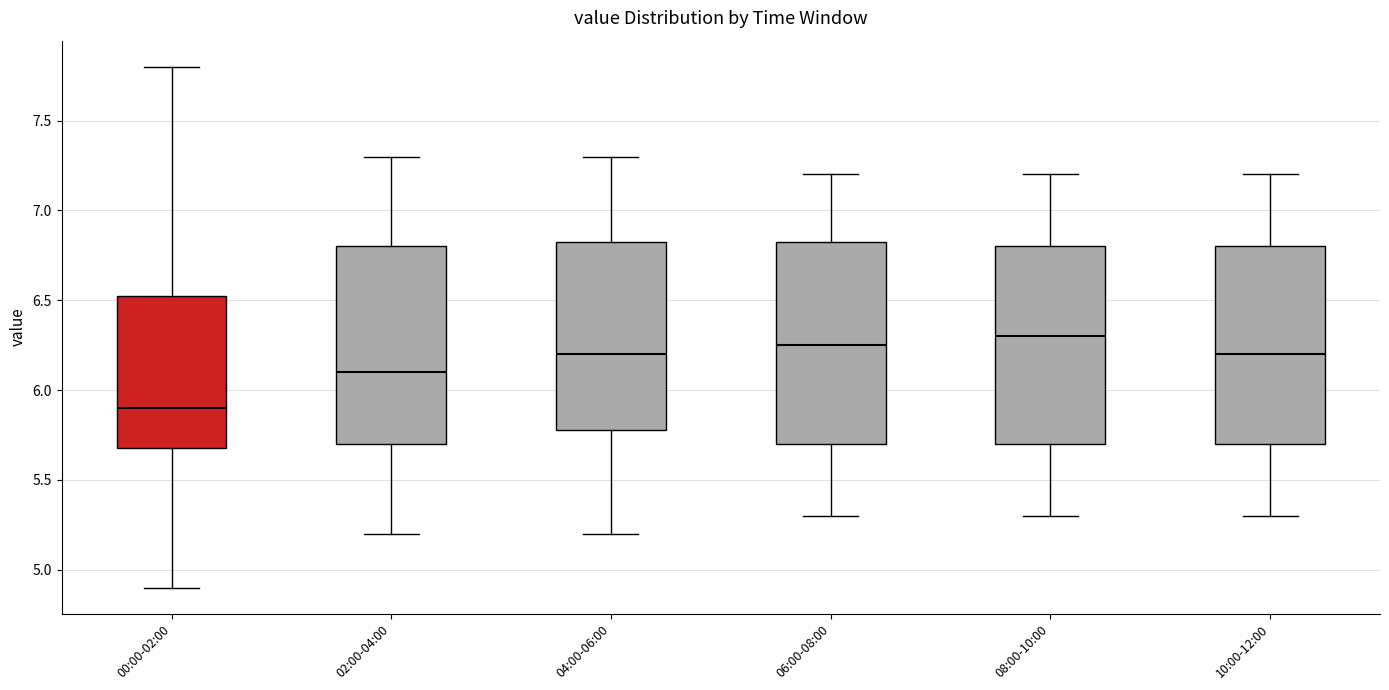

Reading left to right, transcribe this box plot: for each box, give where its median line is, the range the box spans, and where its two whiskers end, as read against the y-axis. The values are not printed on the chart, so give them approximately, as read against the axis.

00:00-02:00: median 5.90, box 5.70 to 6.55, whiskers 4.90 to 7.80
02:00-04:00: median 6.10, box 5.70 to 6.80, whiskers 5.20 to 7.30
04:00-06:00: median 6.20, box 5.80 to 6.85, whiskers 5.20 to 7.30
06:00-08:00: median 6.25, box 5.70 to 6.85, whiskers 5.30 to 7.20
08:00-10:00: median 6.30, box 5.70 to 6.80, whiskers 5.30 to 7.20
10:00-12:00: median 6.20, box 5.70 to 6.80, whiskers 5.30 to 7.20